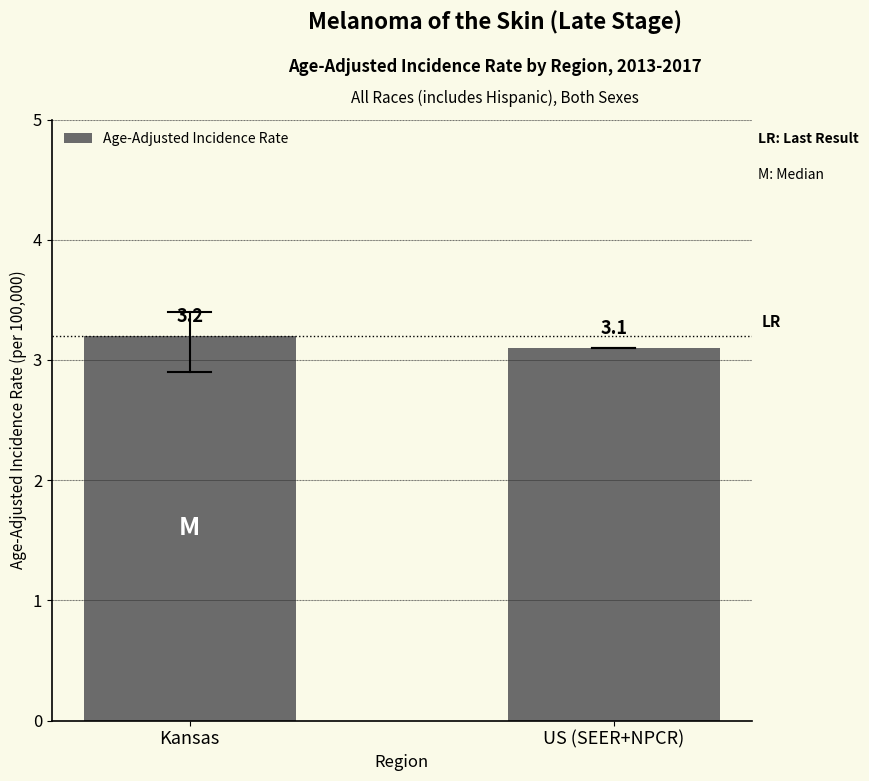

Reading left to right, what are all the values shown in this chart?

Kansas=3.2	US (SEER+NPCR)=3.1